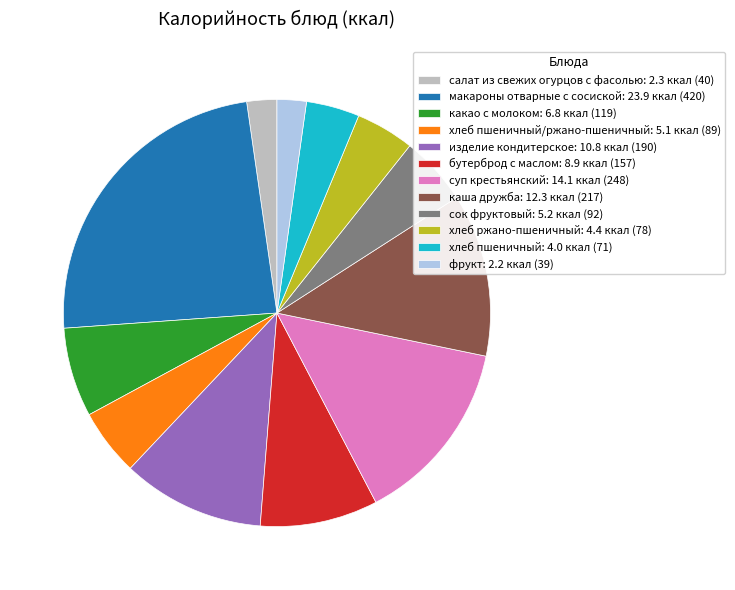

Approximately how many times larger is the value at хлеб пшеничный/ржано-пшеничный: 5.1 ккал (89) compared to салат из свежих огурцов с фасолью: 2.3 ккал (40)?

2.2